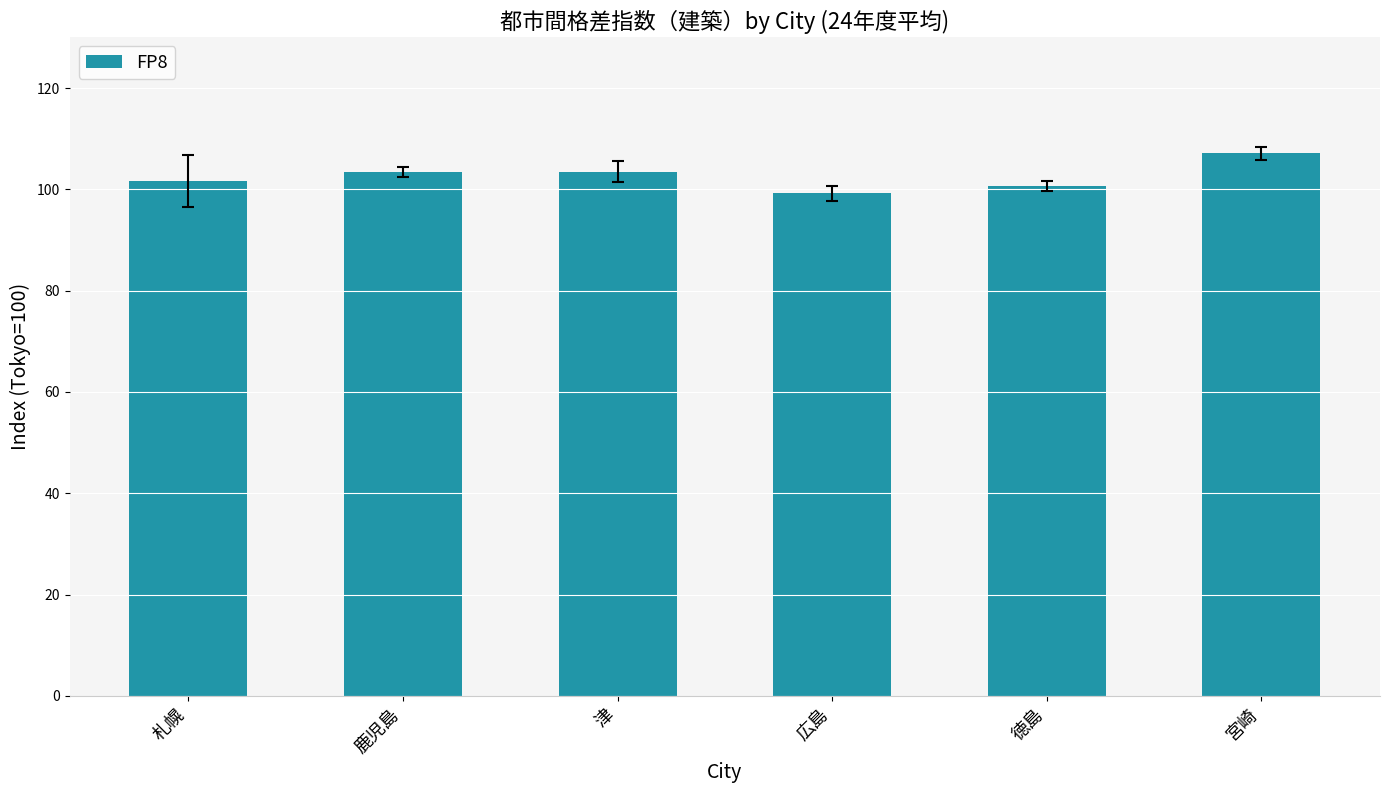

How many values exceed 103?

3